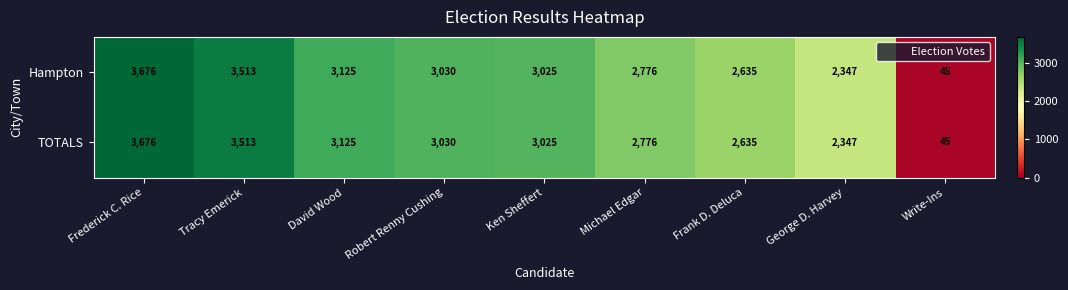

List the labels in order of Hampton value, smallest first.

Write-Ins, George D. Harvey, Frank D. Deluca, Michael Edgar, Ken Sheffert, Robert Renny Cushing, David Wood, Tracy Emerick, Frederick C. Rice